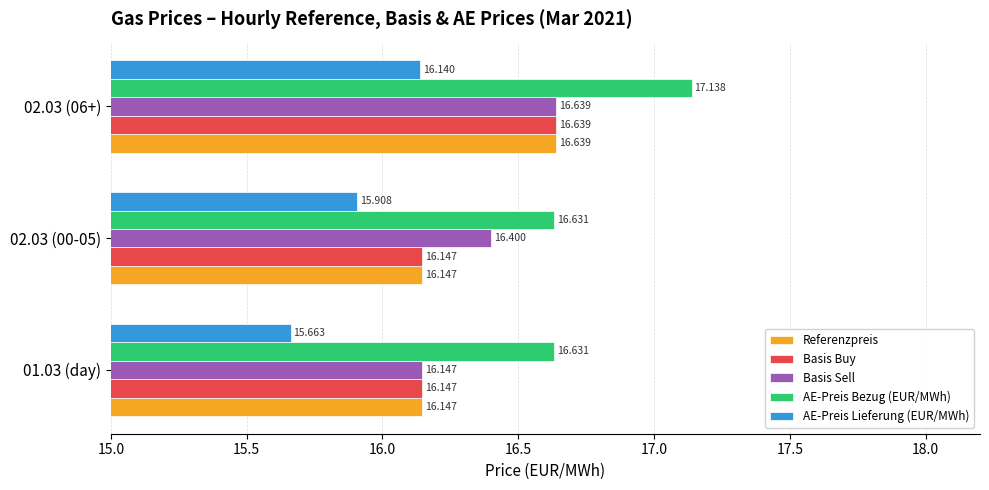

Which series changed the most between 02.03 (00-05) and 02.03 (06+)?

AE-Preis Bezug (EUR/MWh)